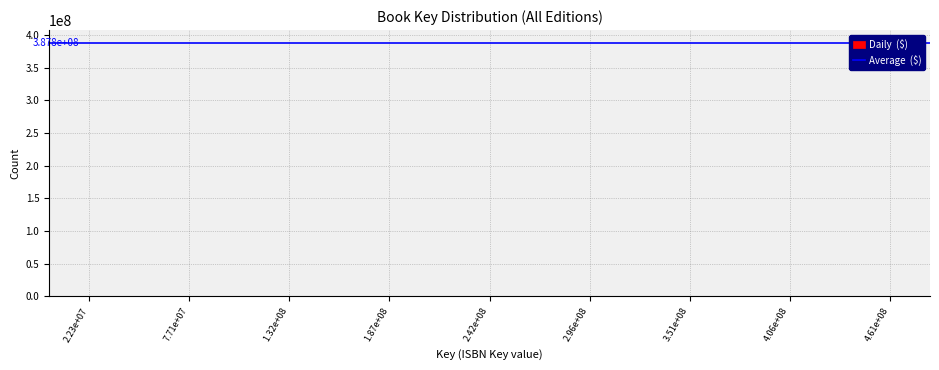

The value at 7.71e+07 is 0. True or false?

True